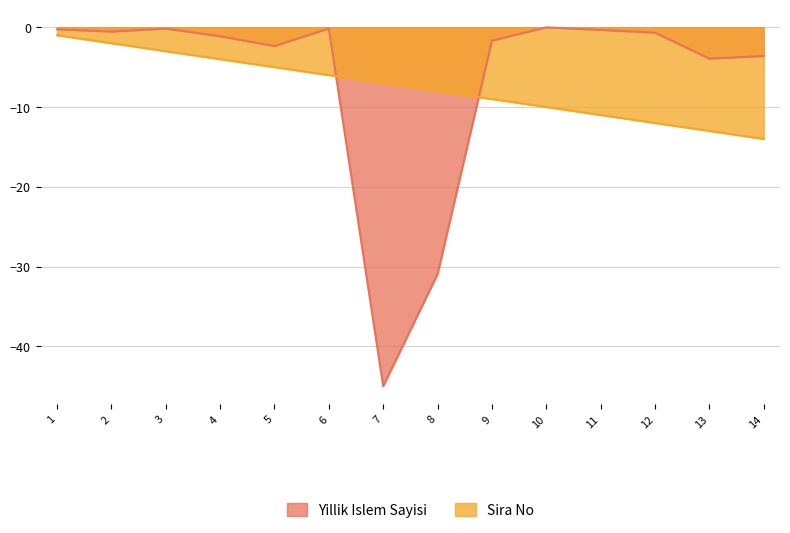

Rank the categories by Sira No value from lowest to highest.

14, 13, 12, 11, 10, 9, 8, 7, 6, 5, 4, 3, 2, 1